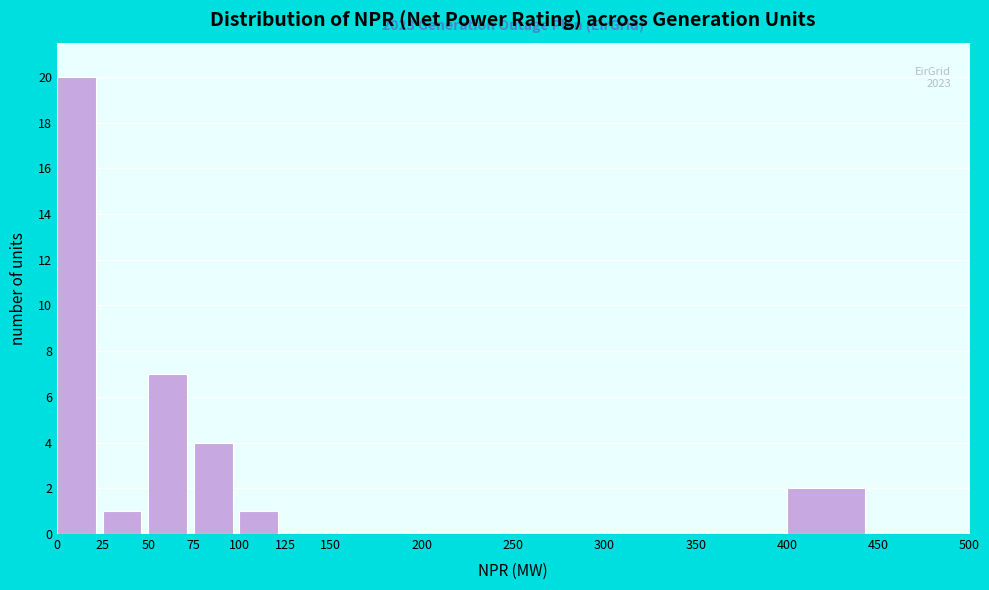

Which range on the x-axis has the tallest bar?

0 to 25